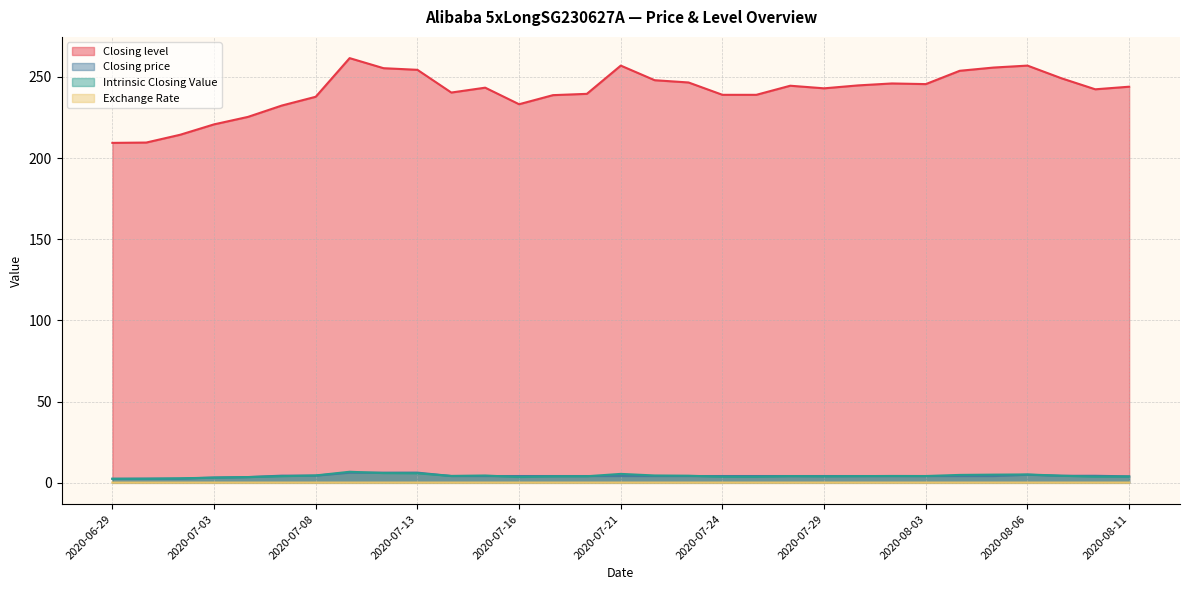

What is the value of the Intrinsic Closing Value point at the 24th from the left?

4.2